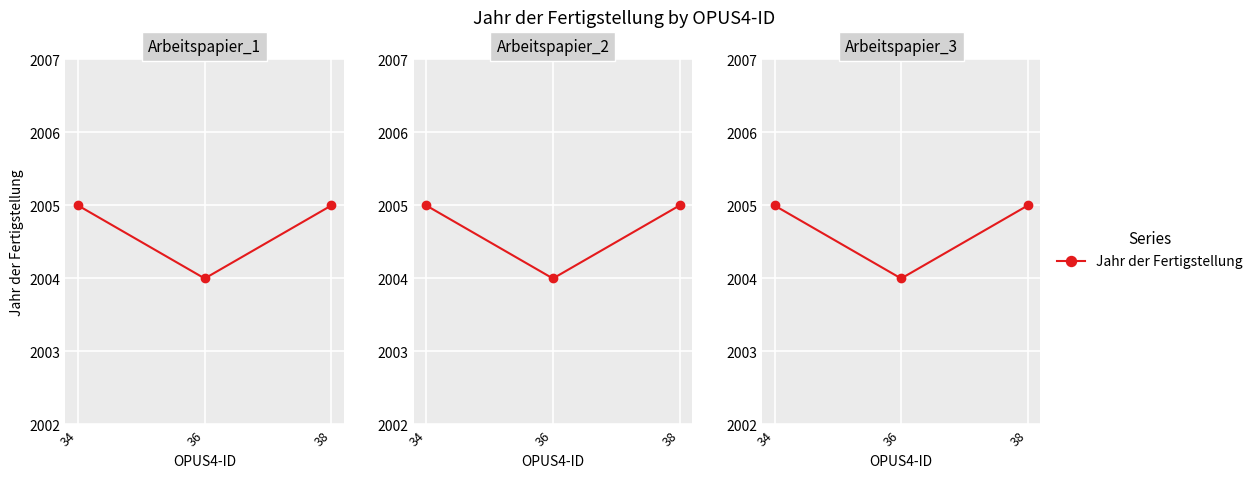

At which label is the value closest to 2004?

36